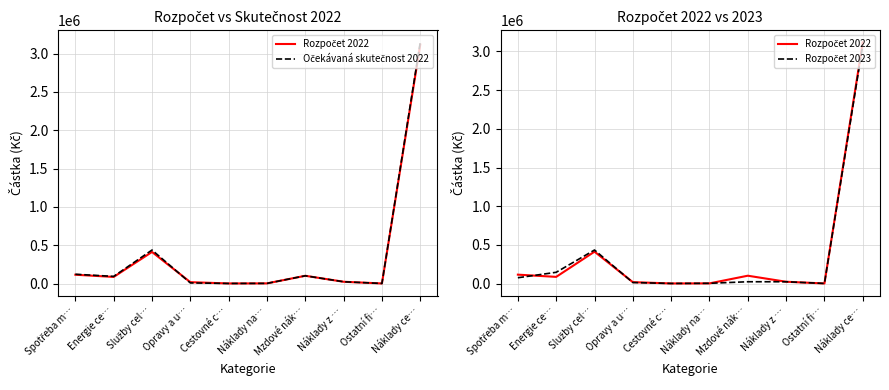

What is the average value of the Rozpočet 2022 series?

389284